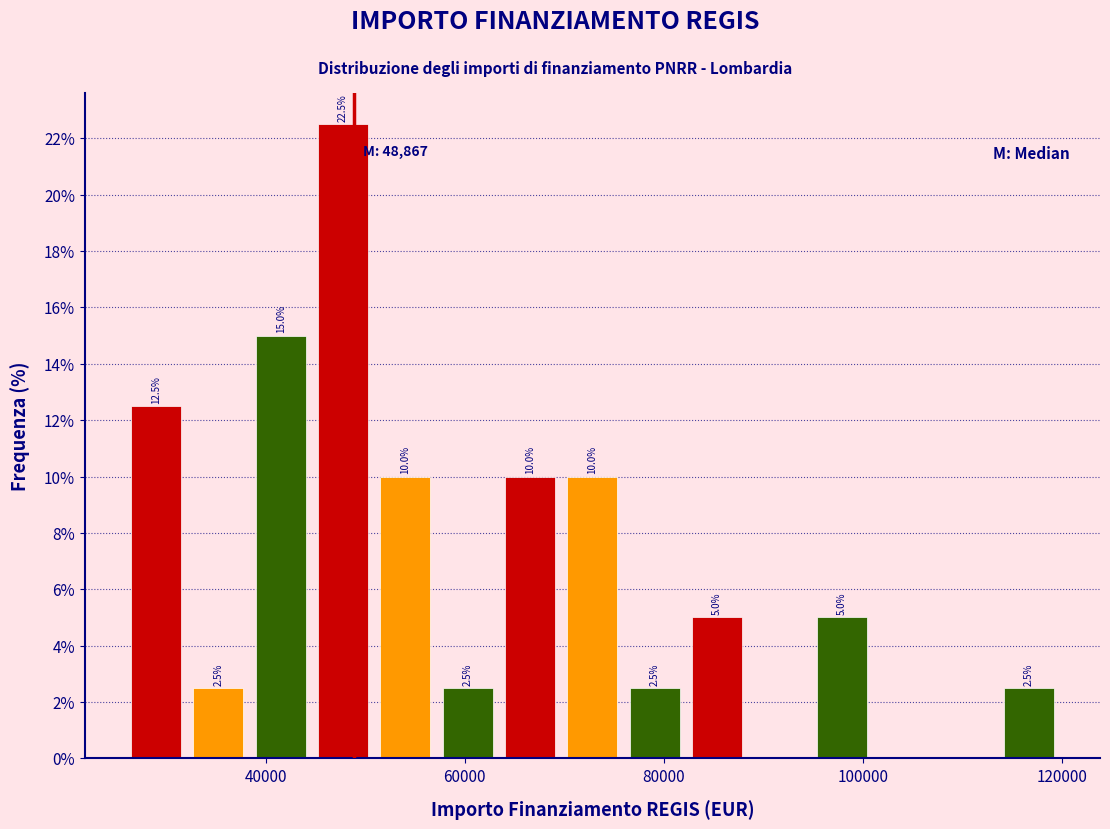

Read against the x-axis, roughly where is the centre of the tallest bar?

48000